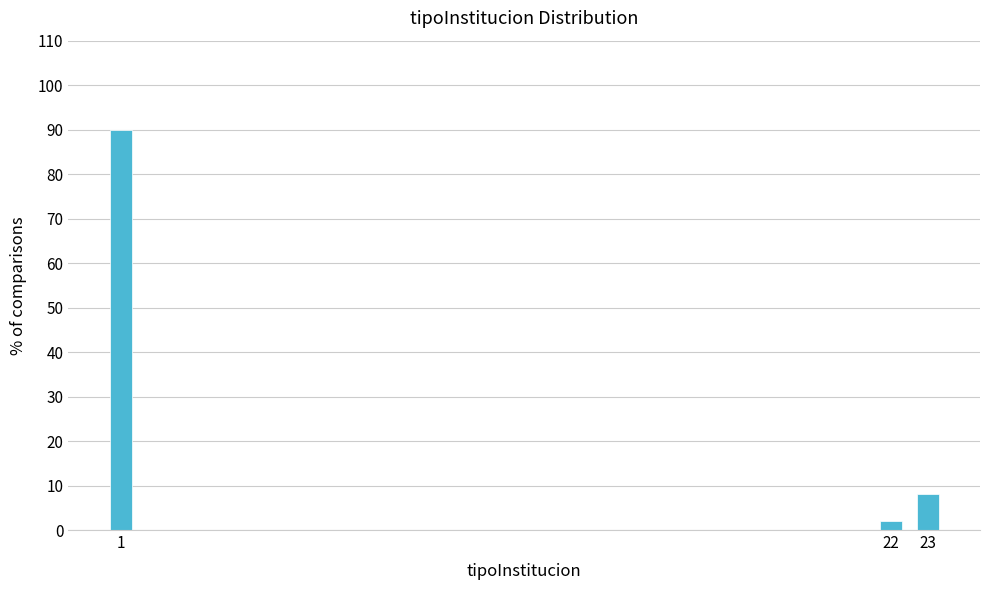

Reading left to right, extract all data points from this chart.

90	2	8